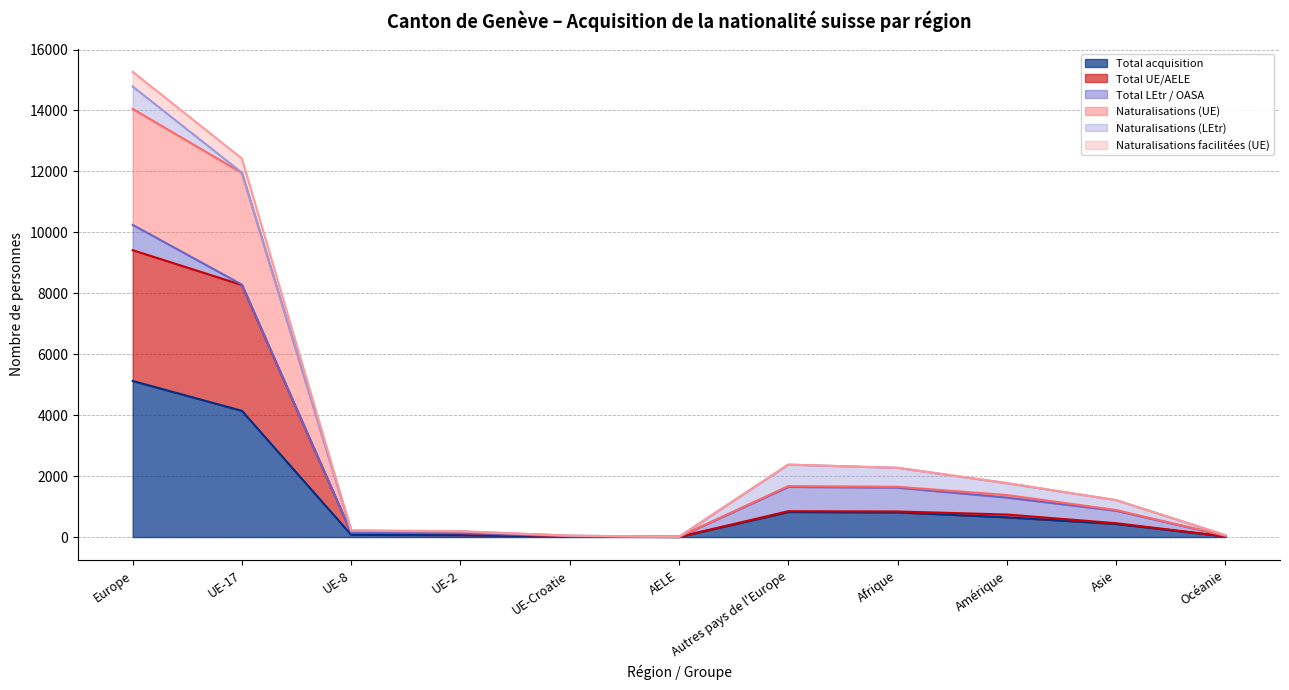

What position from the left is Autres pays de l'Europe?

7